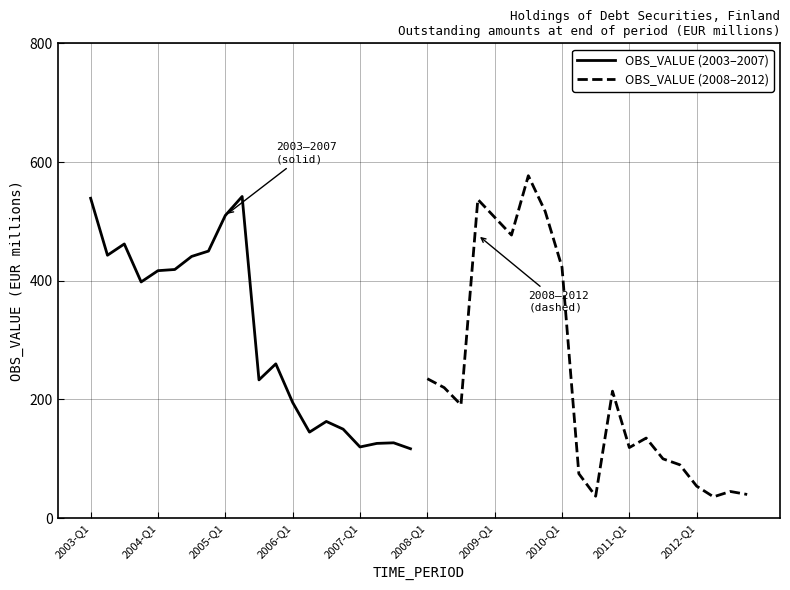

What is the highest value of the OBS_VALUE (2003–2007) series?

542